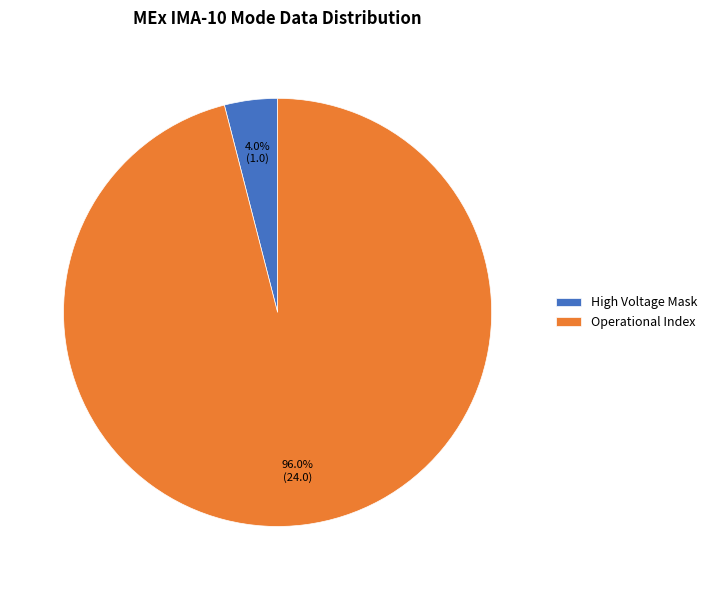

How many segments does this pie chart have?

2